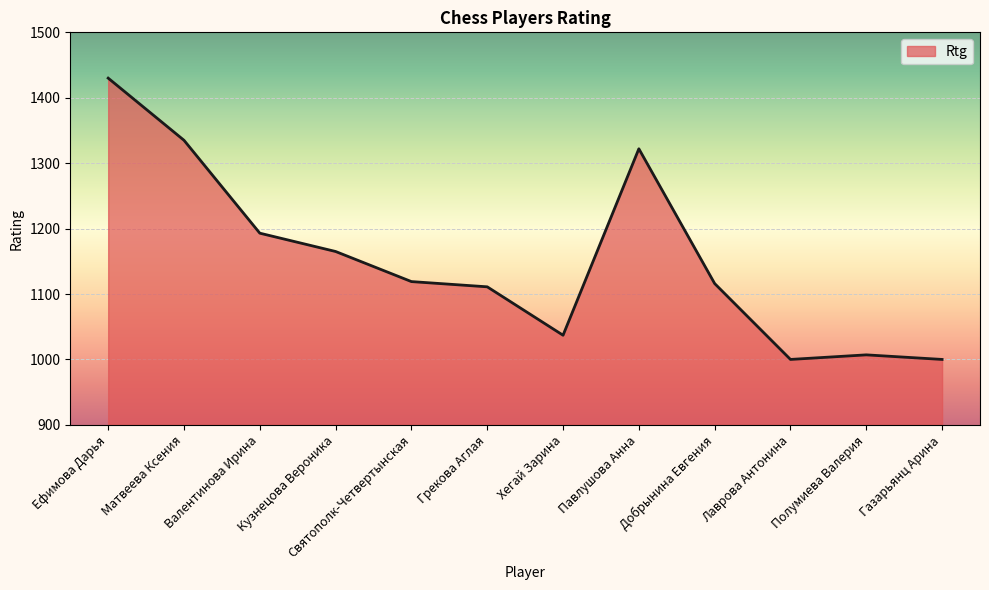

How many lines are shown in the chart?

1